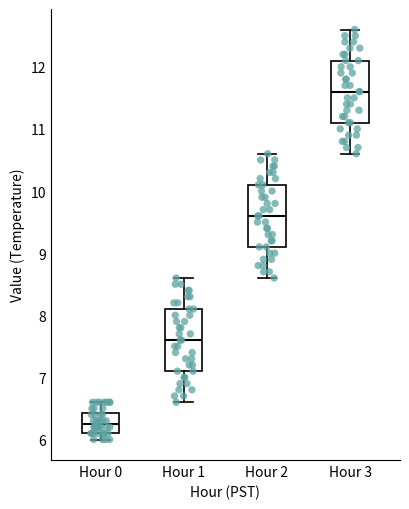

Which box has the highest median line?

Hour 3